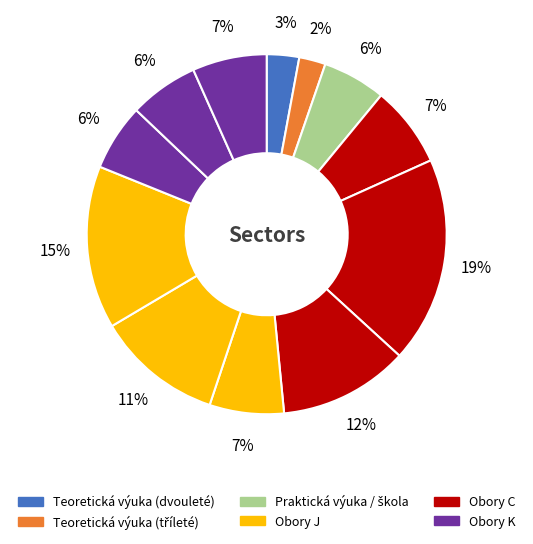

Count the number of slices in the pie.

12